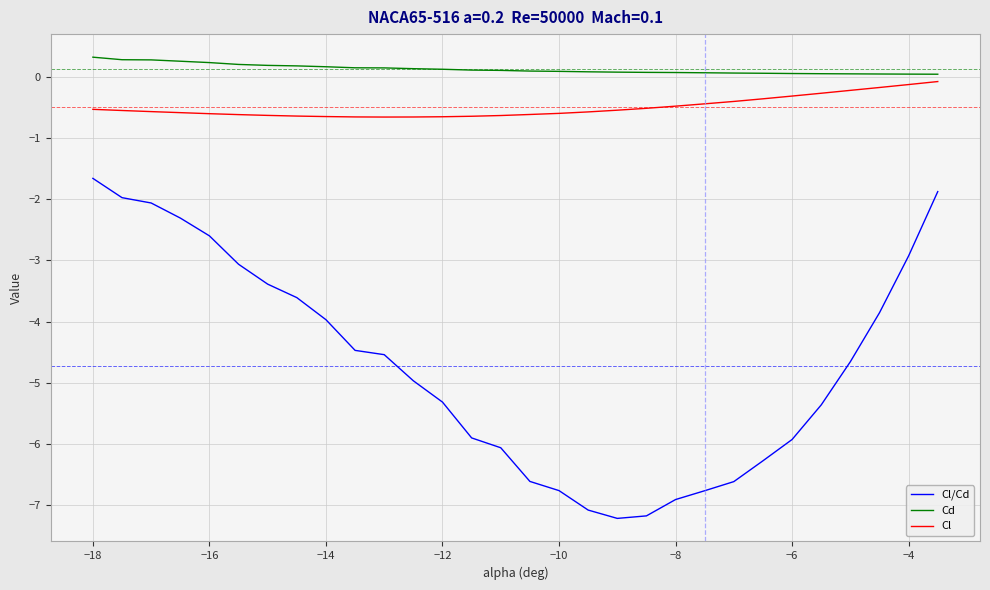

What is the minimum value shown in the chart?

-7.2